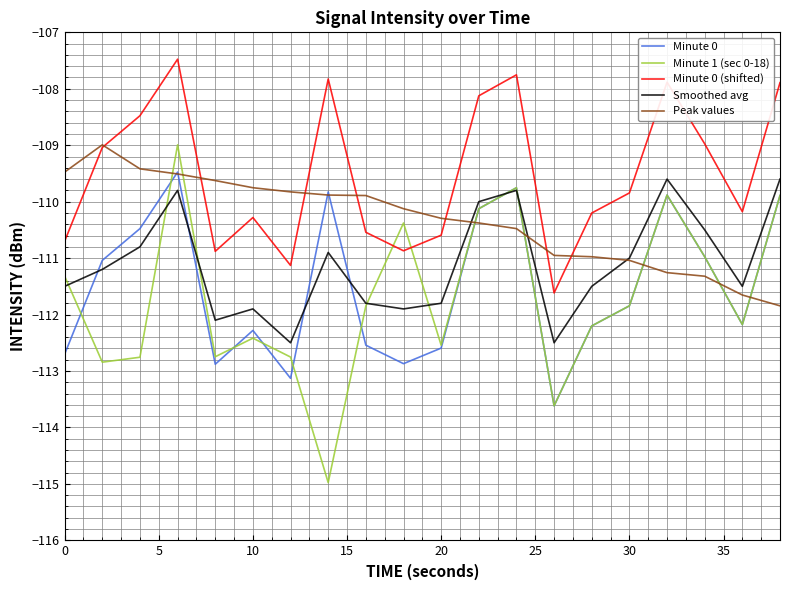

True or false: Smoothed avg and Minute 0 (shifted) intersect in this chart.

False